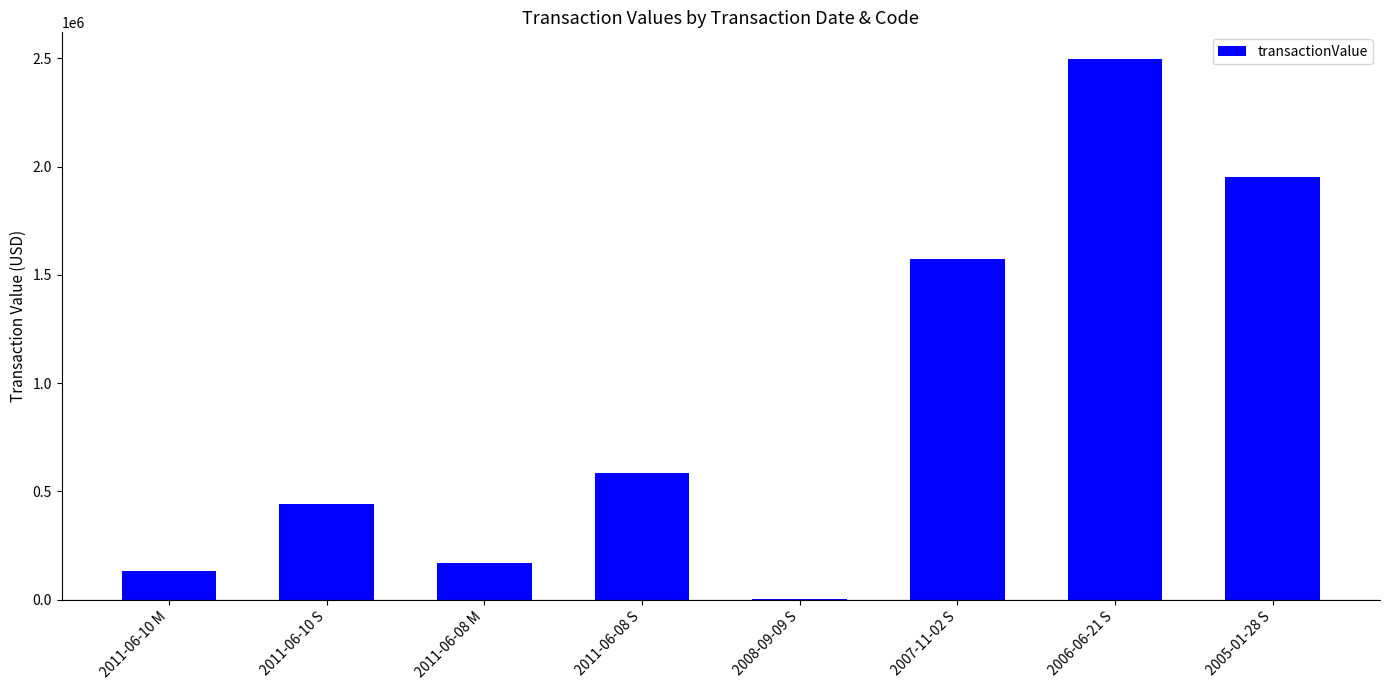

Reading right to left, extract all data points from this chart.

1950000	2494903	1573090	2001	585821	171494	443604	130794